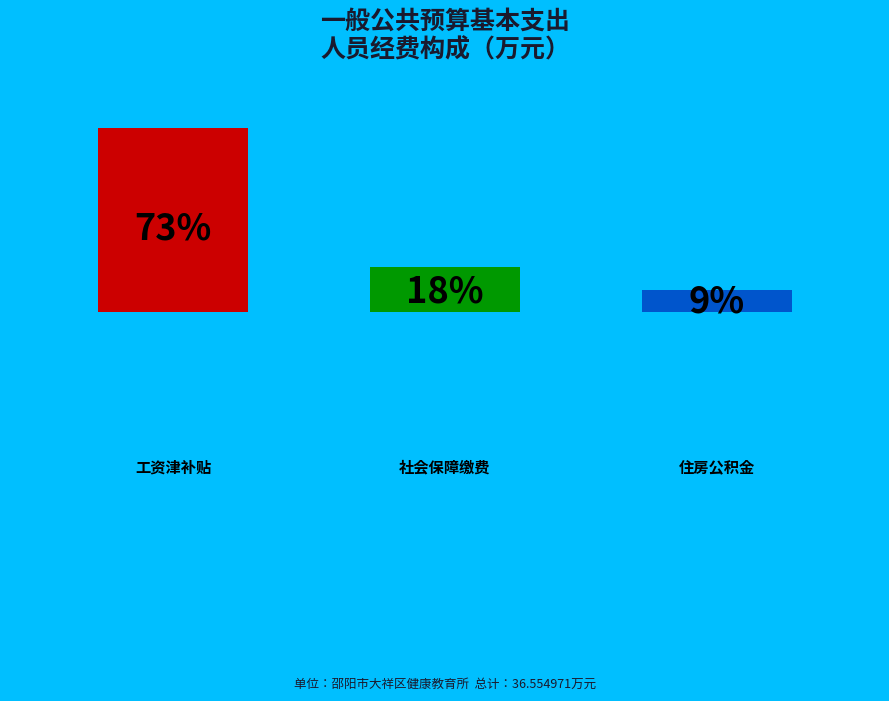

How many bars are there in total?

3